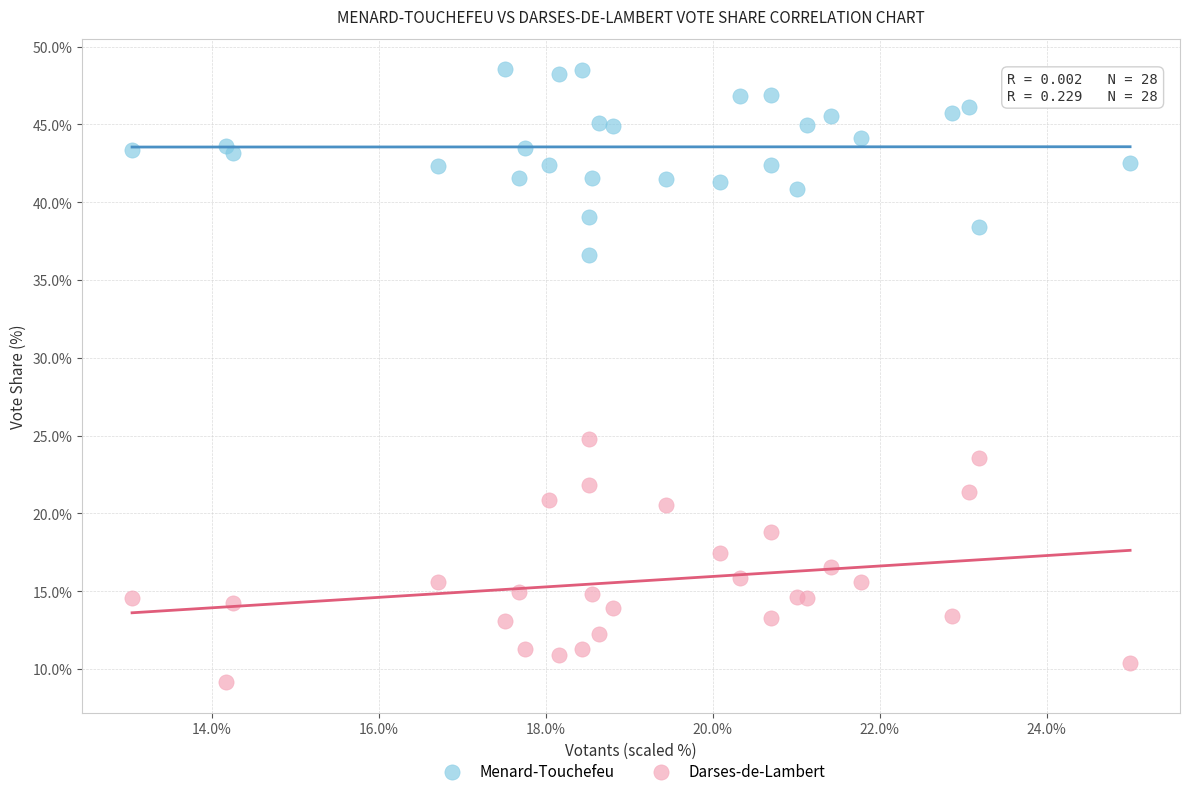

Across all series, what Y value is closest to 28?

24.8